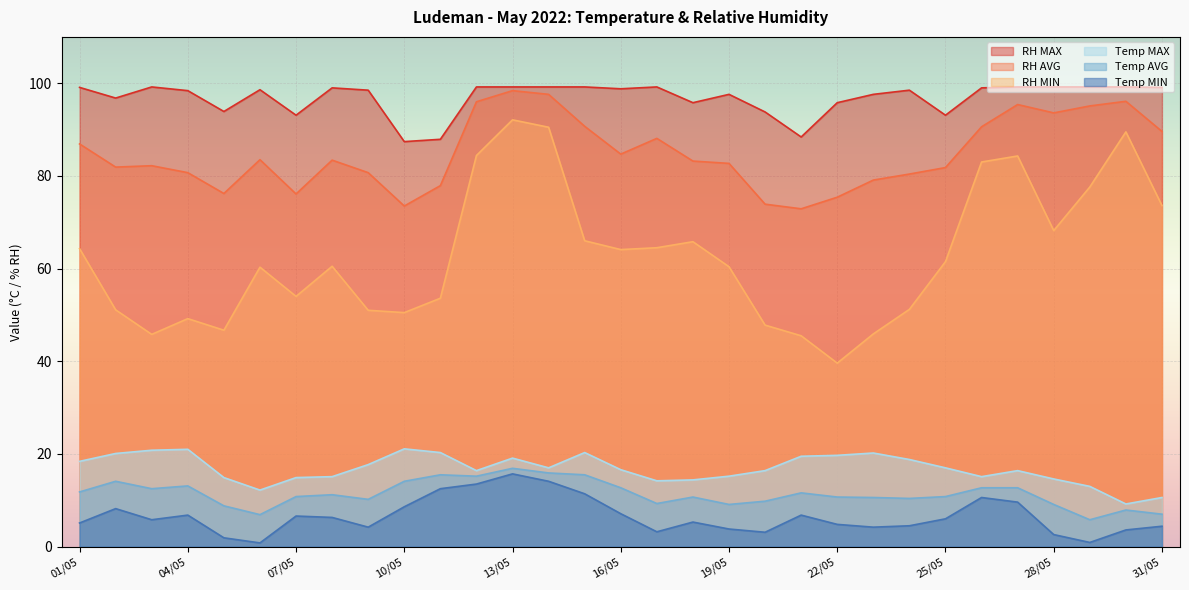

Where does the RH AVG series first go above 83?

01/05